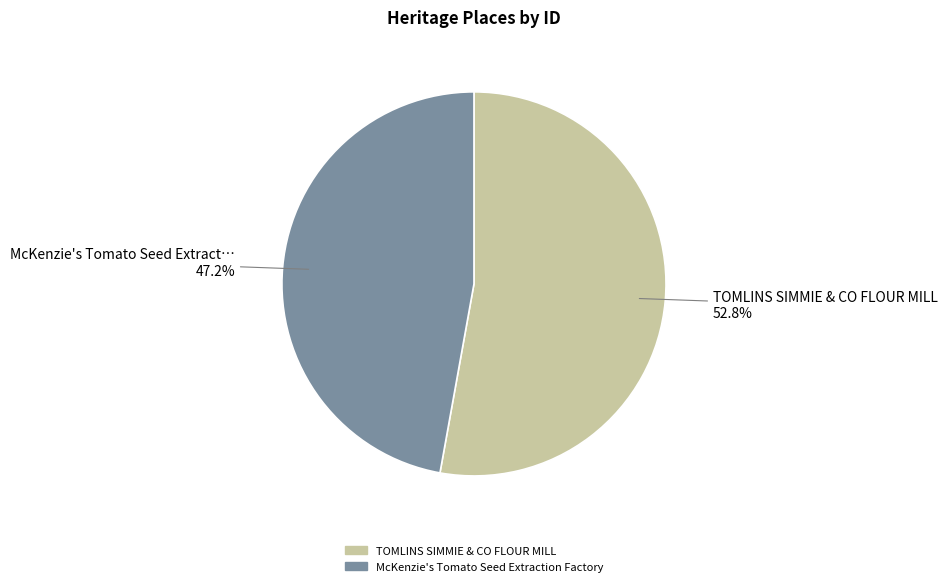

Is there any slice that represents more than half of the pie?

Yes